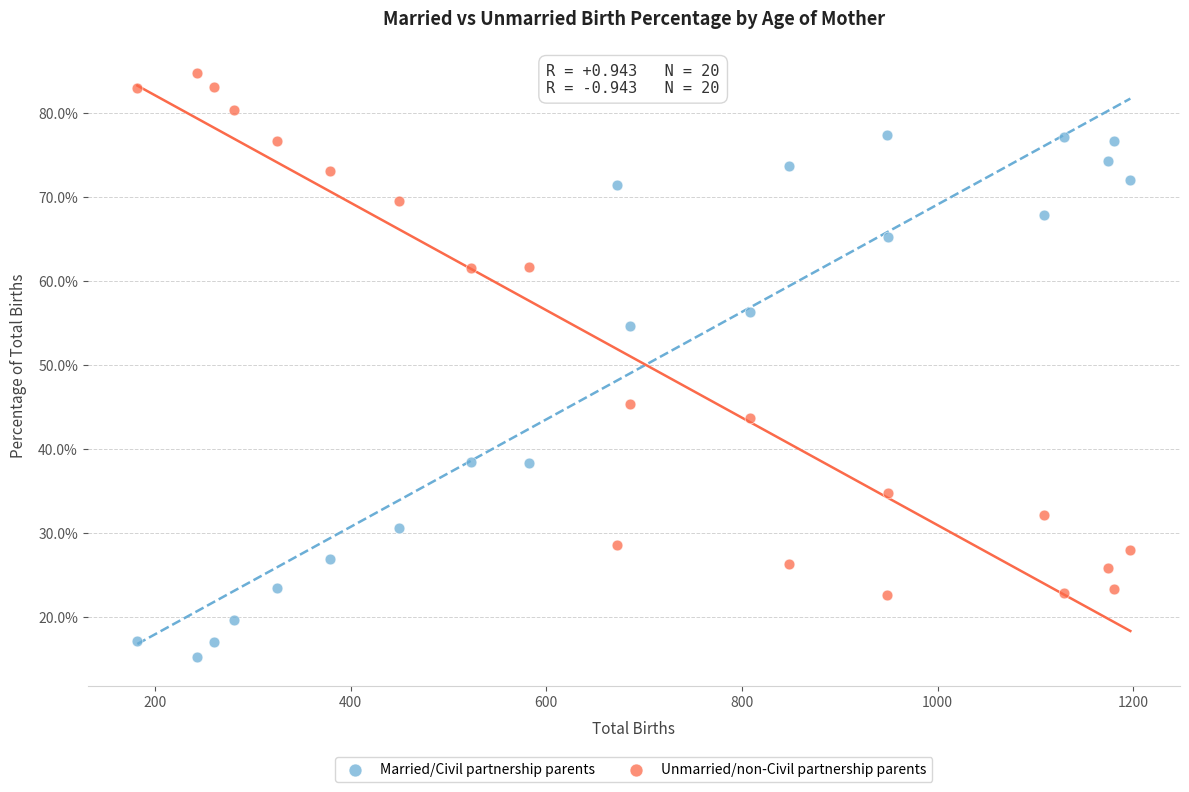

What are all the series names shown in the legend?

Married/Civil partnership parents, Unmarried/non-Civil partnership parents